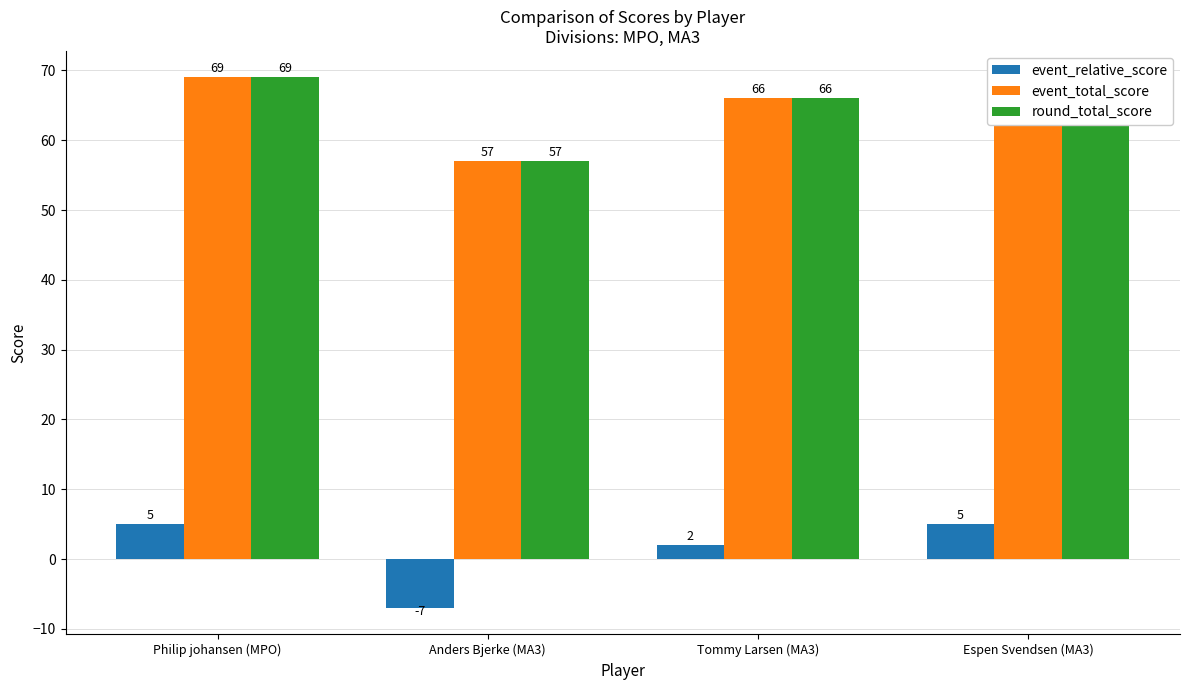

Read the round_total_score value at Anders Bjerke (MA3), to the nearest 5.

55